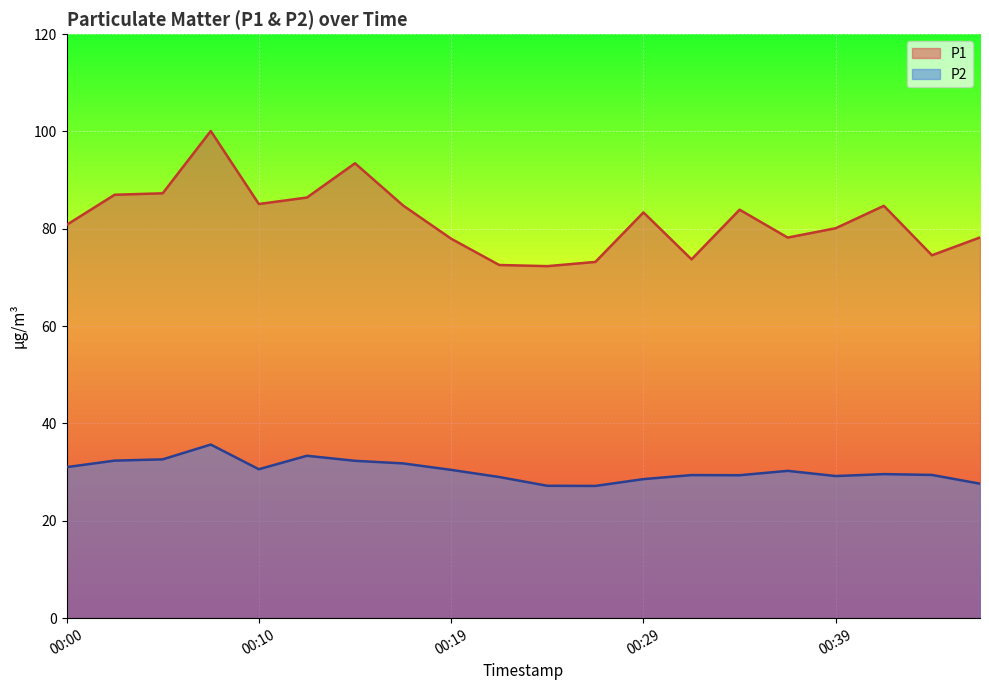

At which category is the sum across all series the highest?

00:07